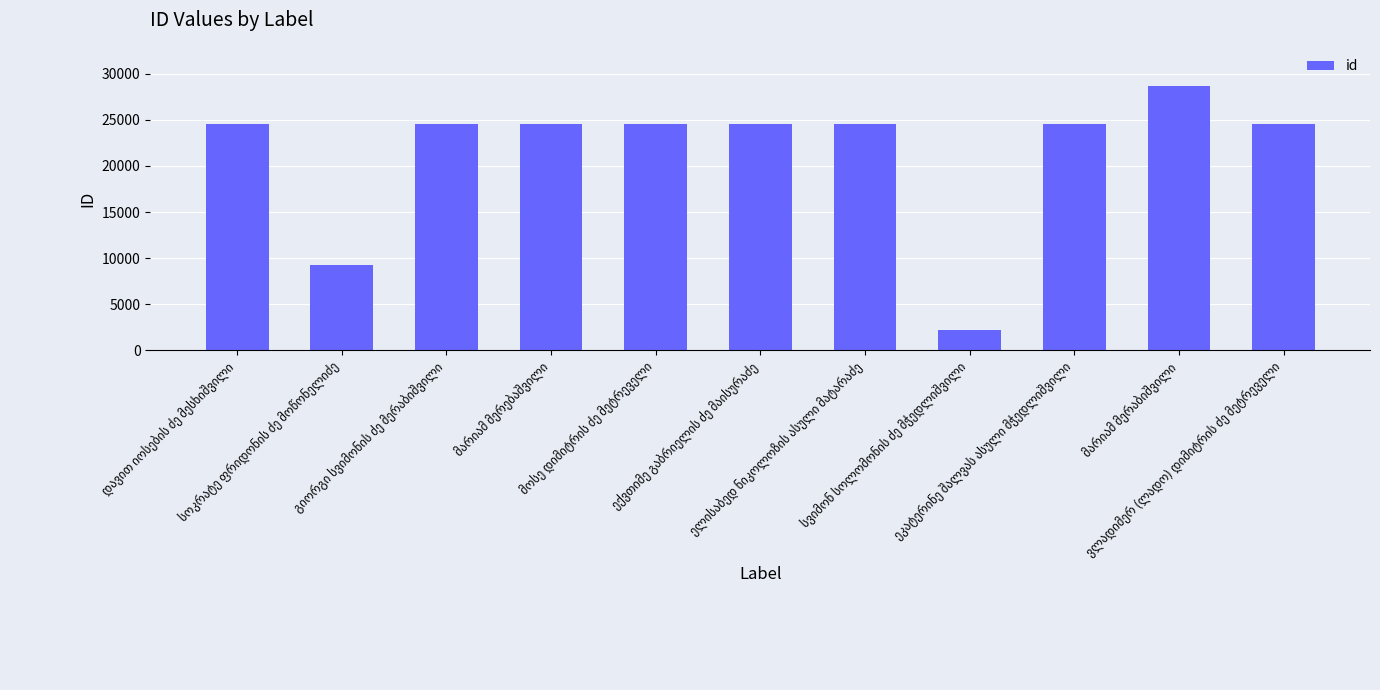

What is the maximum value shown in the chart?

28623